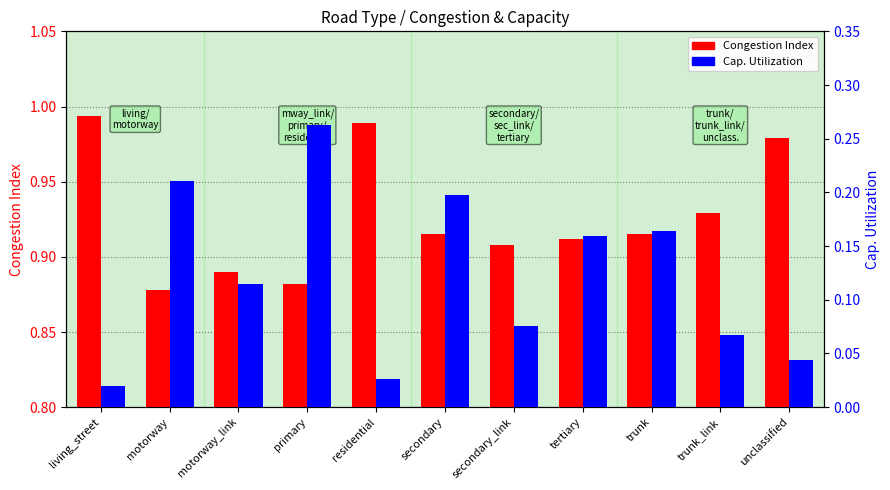

List the series in order of their peak value, lowest first.

Cap. Utilization, Congestion Index